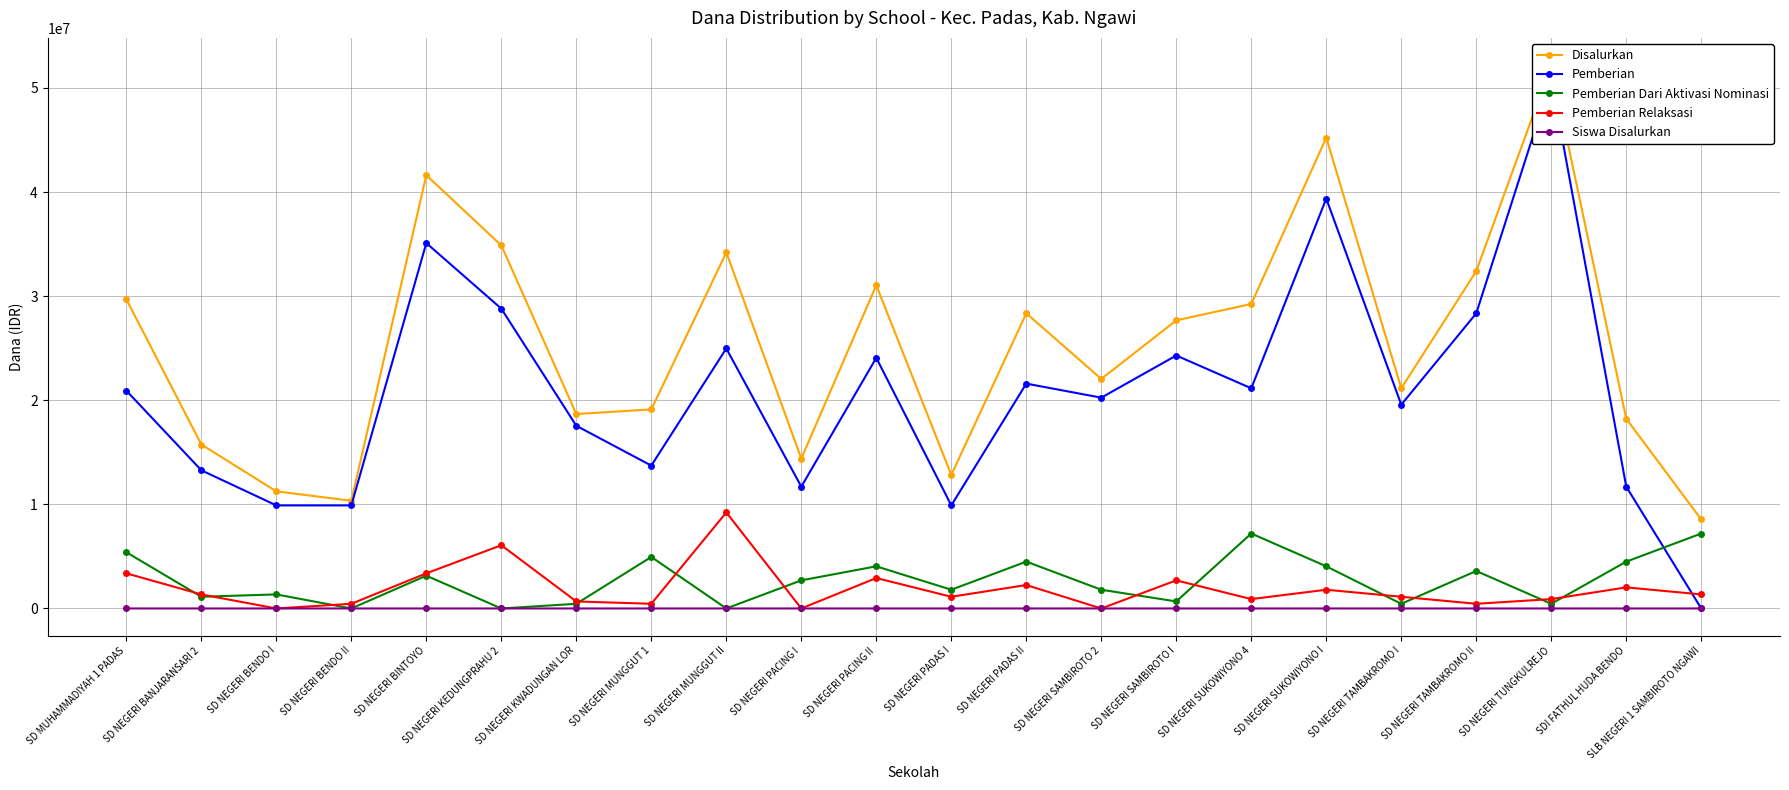

Is it true that Pemberian equals 13275000 at SD NEGERI BANJARANSARI 2?

True